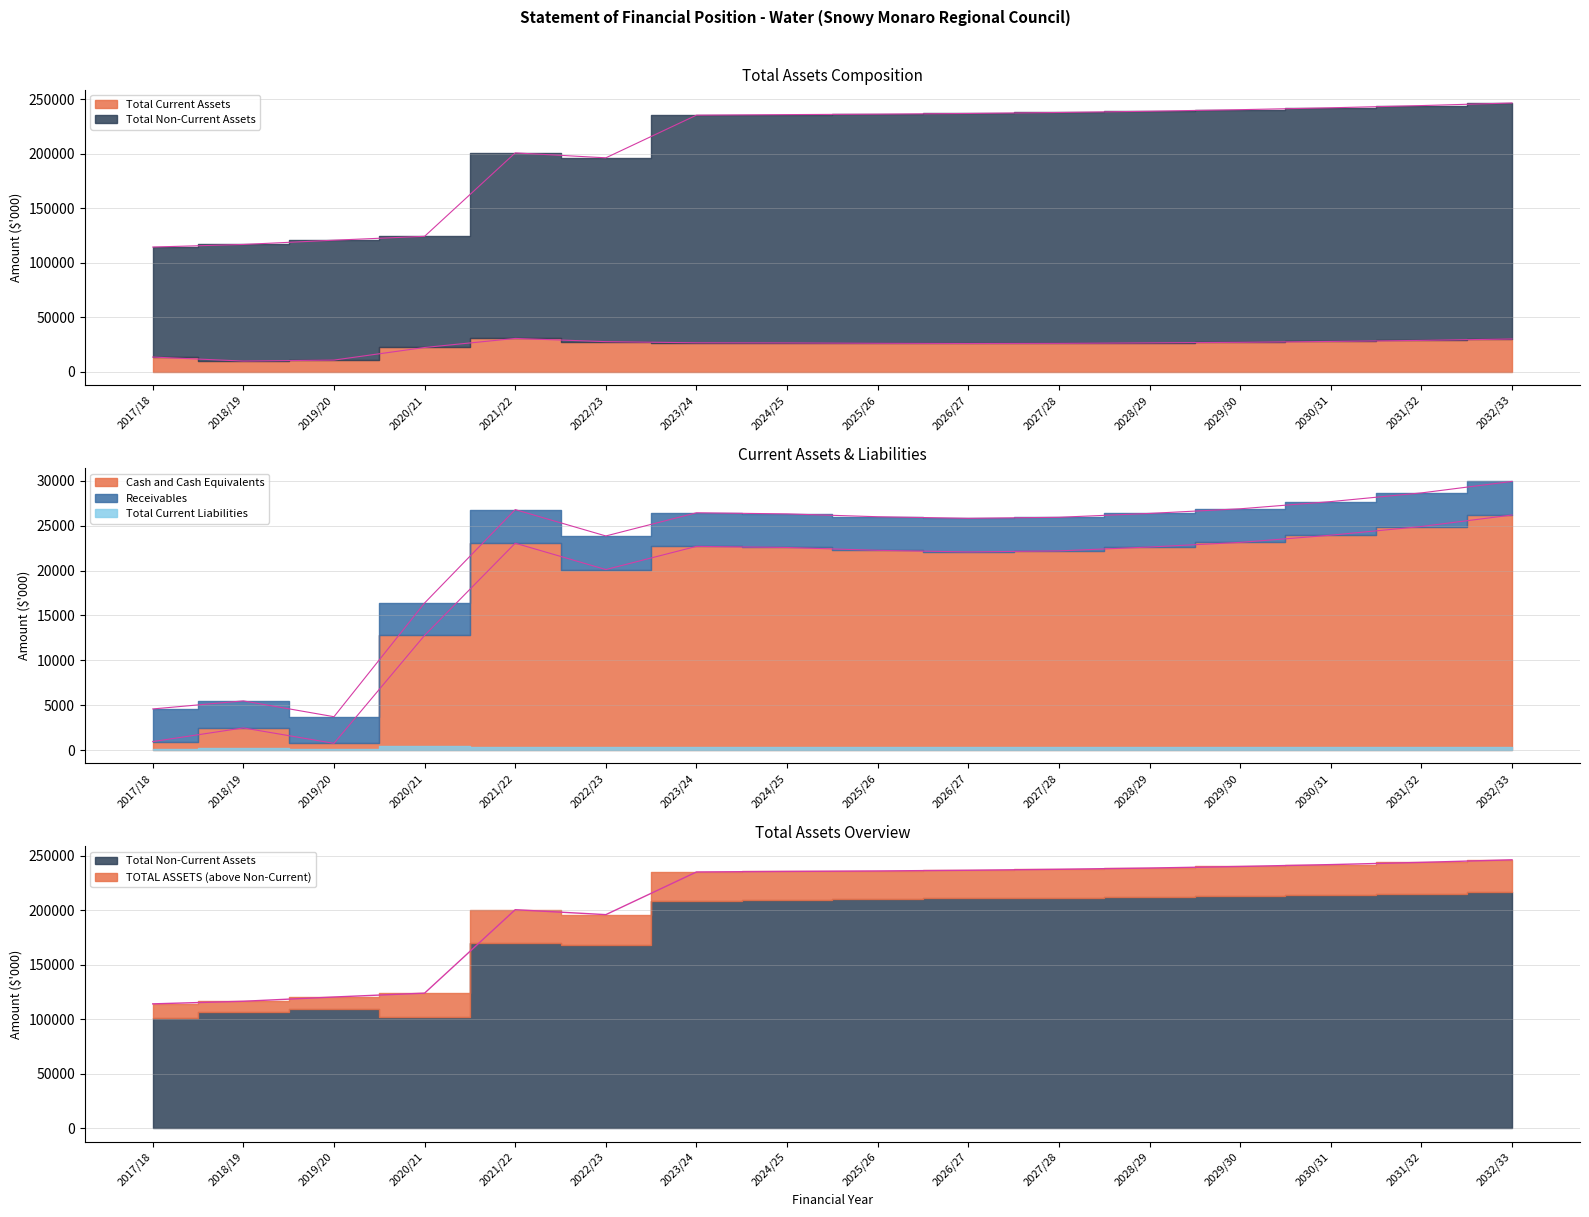

What is the sum of the Total Non-Current Assets values at 2020/21 and 2031/32?

368159.5